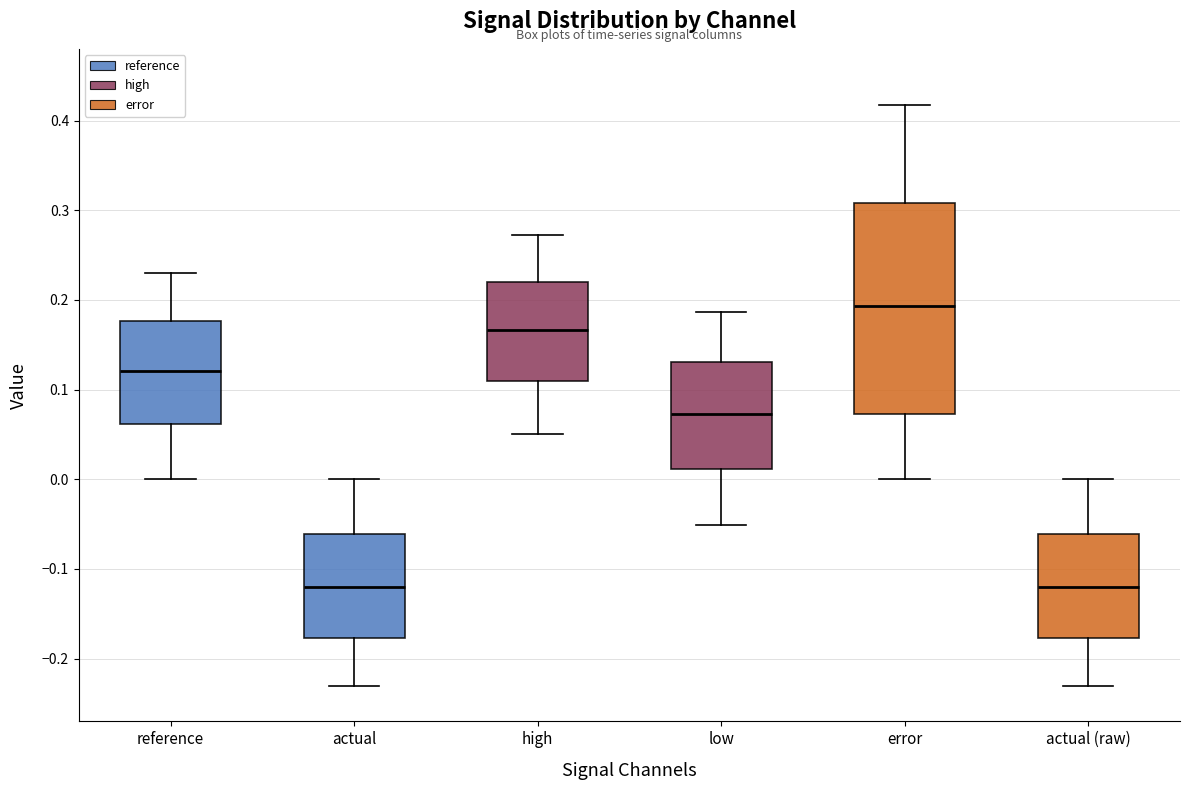

Reading left to right, transcribe this box plot: for each box, give where its median line is, the range the box spans, and where its two whiskers end, as read against the y-axis. The values are not printed on the chart, so give them approximately, as read against the axis.

reference: median 0.12, box 0.06 to 0.18, whiskers 0.00 to 0.23
actual: median -0.12, box -0.18 to -0.06, whiskers -0.23 to 0.00
high: median 0.17, box 0.11 to 0.22, whiskers 0.05 to 0.27
low: median 0.07, box 0.01 to 0.13, whiskers -0.05 to 0.19
error: median 0.19, box 0.07 to 0.31, whiskers 0.00 to 0.42
actual (raw): median -0.12, box -0.18 to -0.06, whiskers -0.23 to 0.00